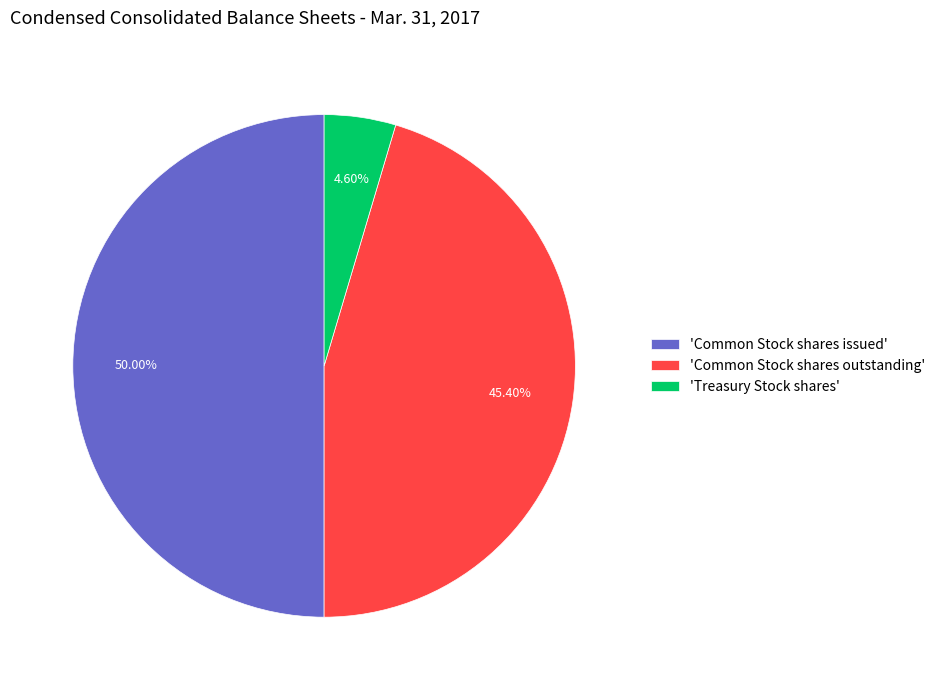

Which slice is the smallest?

'Treasury Stock shares'